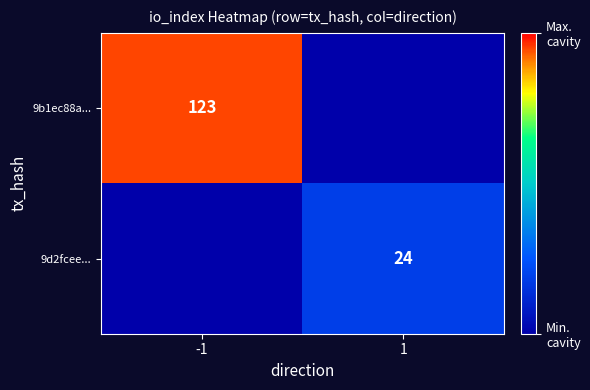

Which has a higher value, 1 or -1?

-1